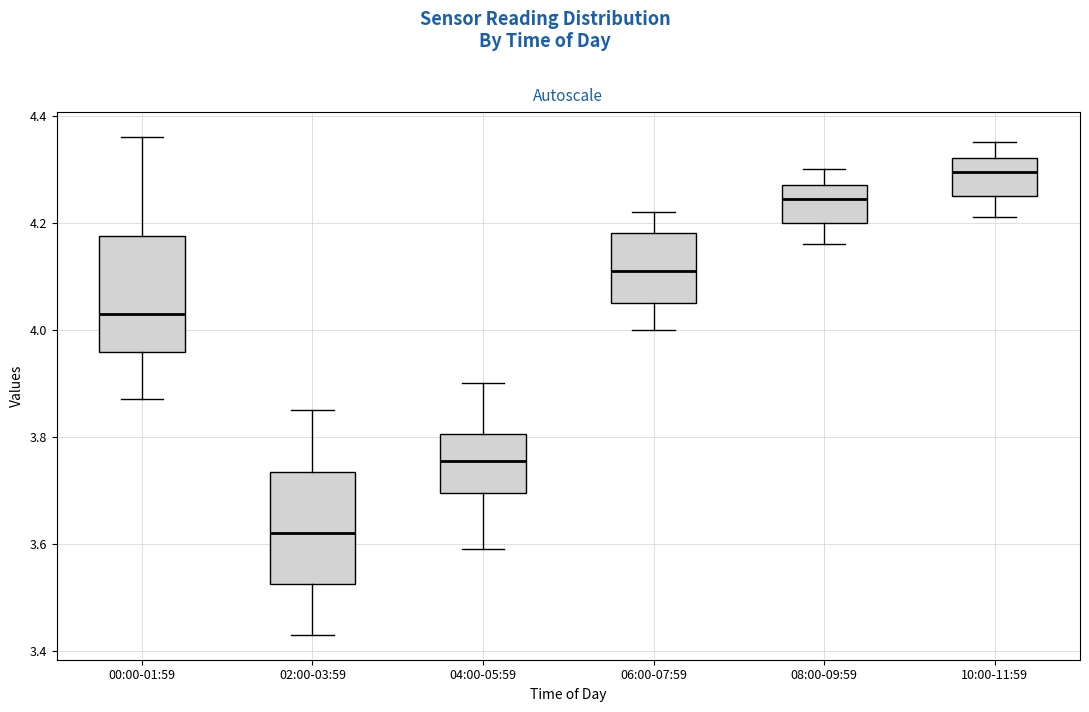

Reading left to right, read every box against the y-axis: the position of its median line, the range the box covers, and the ends of its whiskers. The values are not printed on the chart, so give them approximately, as read against the axis.

00:00-01:59: median 4.04, box 3.96 to 4.18, whiskers 3.88 to 4.36
02:00-03:59: median 3.62, box 3.52 to 3.74, whiskers 3.44 to 3.86
04:00-05:59: median 3.76, box 3.70 to 3.80, whiskers 3.60 to 3.90
06:00-07:59: median 4.12, box 4.06 to 4.18, whiskers 4.00 to 4.22
08:00-09:59: median 4.24, box 4.20 to 4.28, whiskers 4.16 to 4.30
10:00-11:59: median 4.30, box 4.26 to 4.32, whiskers 4.22 to 4.36